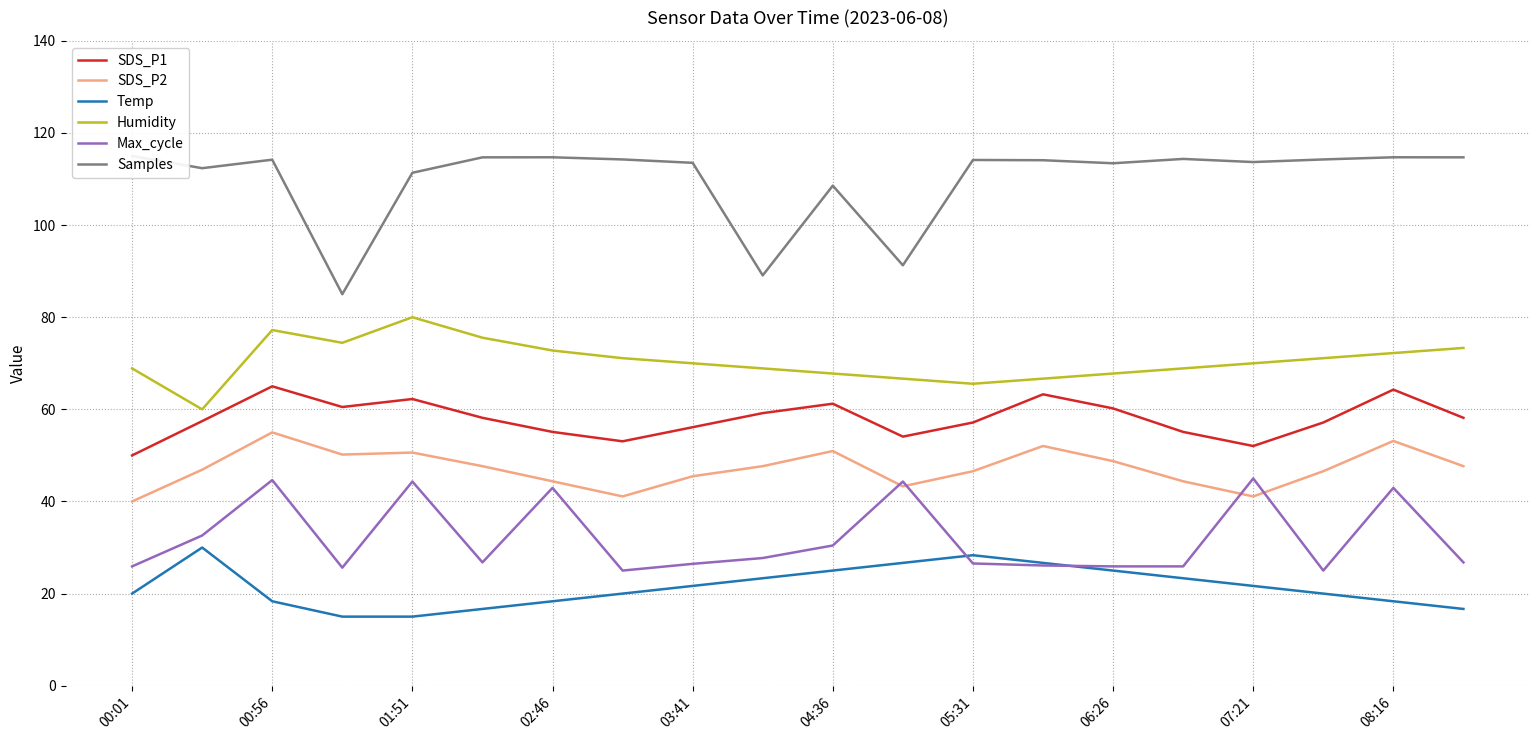

In Humidity, how many points are higher than both neighbors (excluding endpoints)?

2